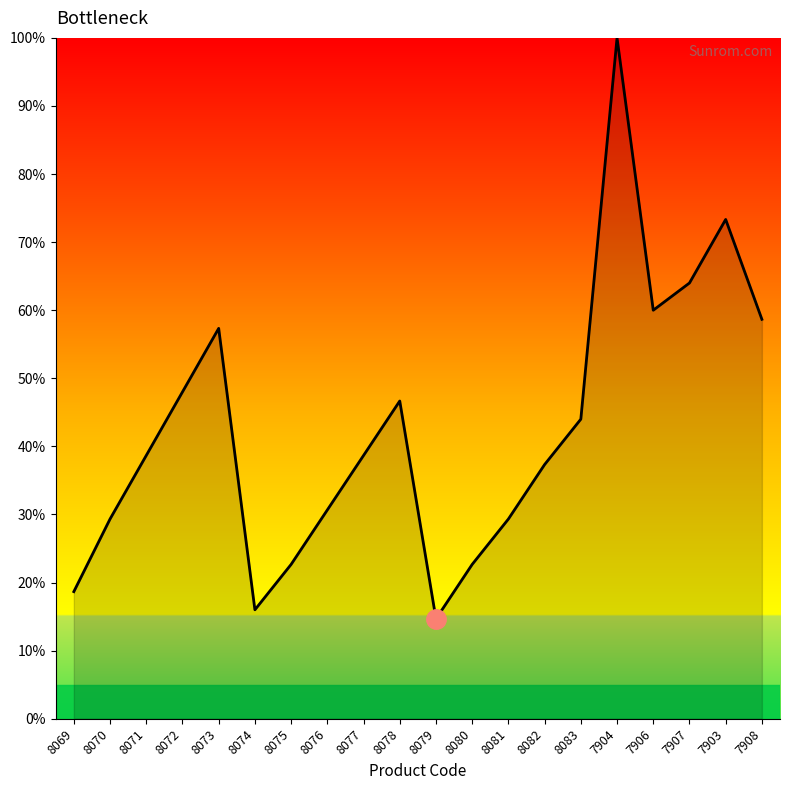

What is the change in value from 8072 to 7903?

+25.3